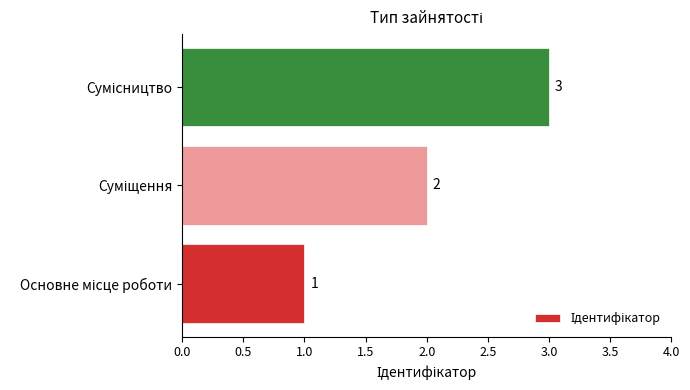

What is the maximum value shown in the chart?

3